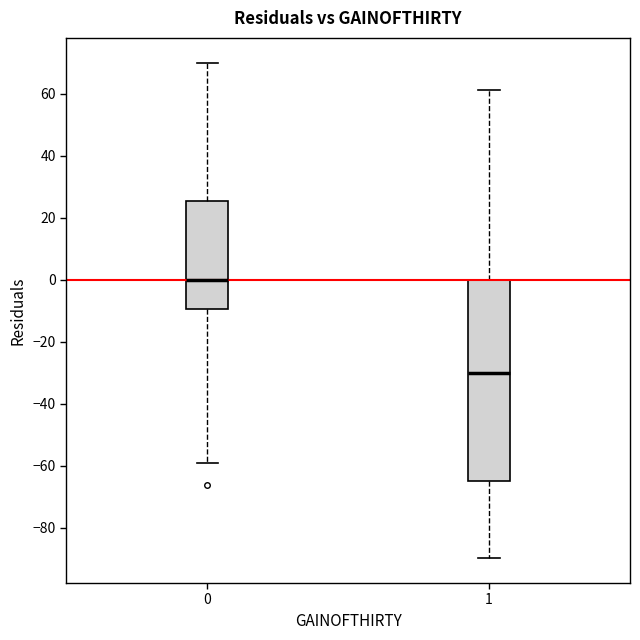

Which box has the highest median line?

0